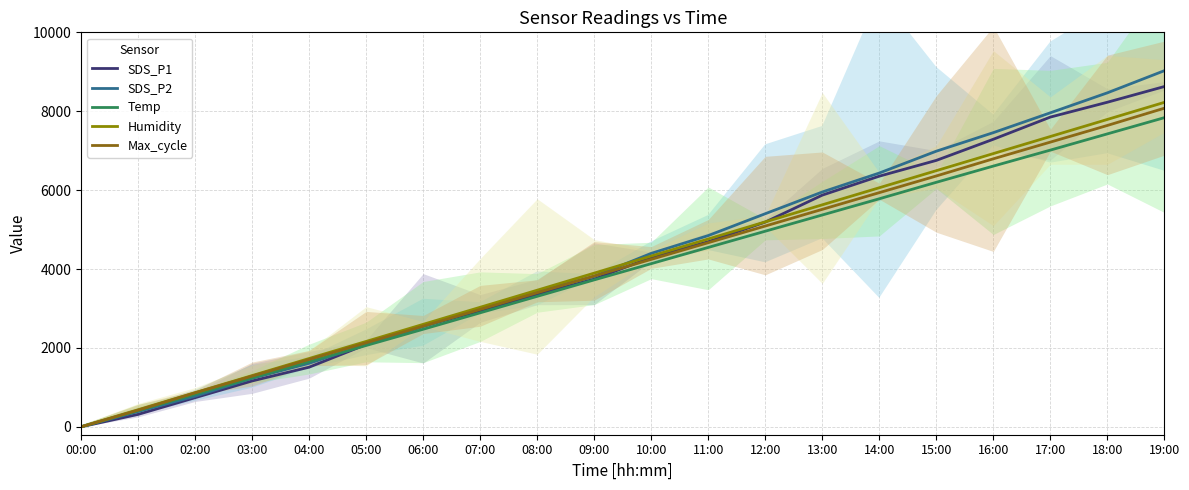

True or false: SDS_P1 has more than 0 points higher than both neighbors.

False